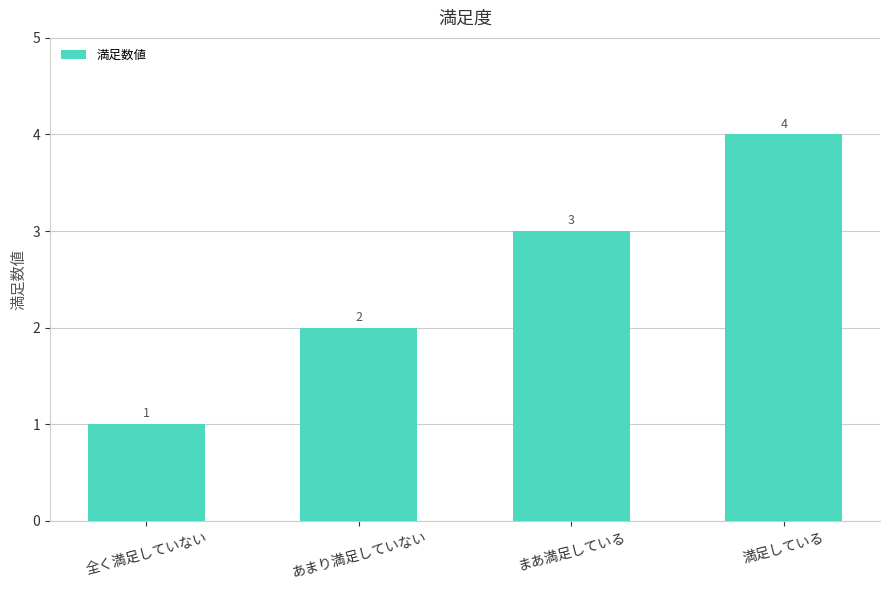

What is the difference between the second highest and minimum values?

2